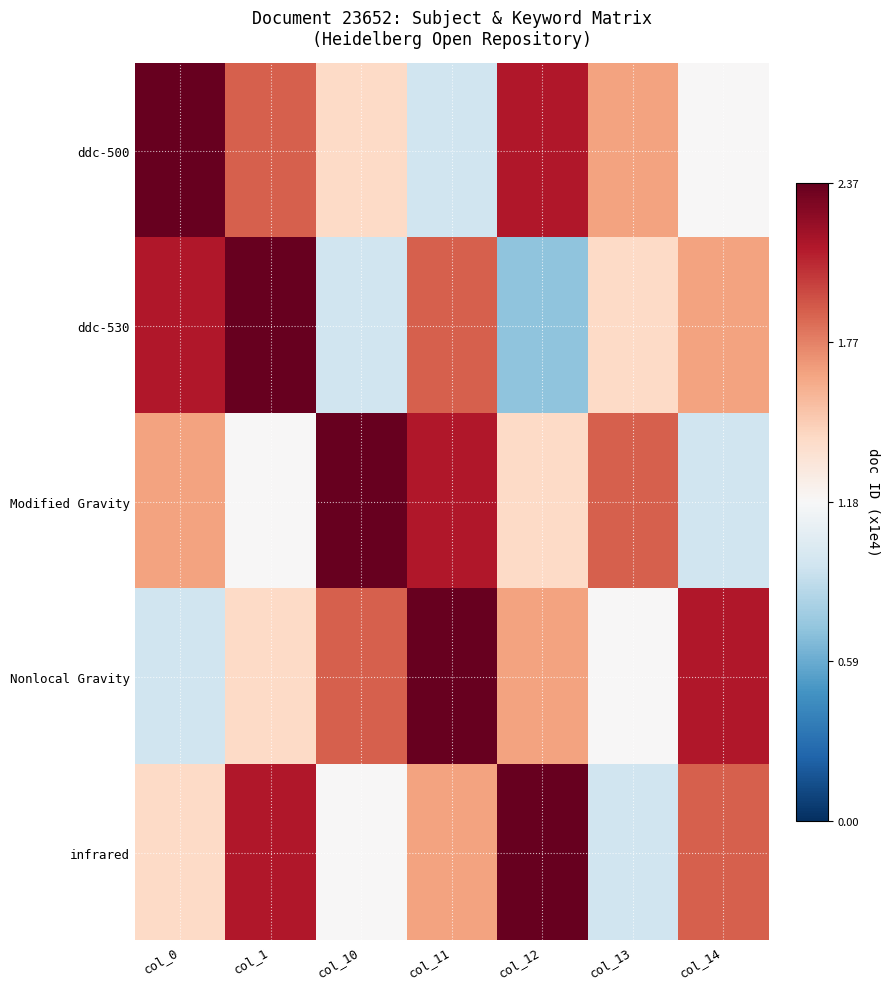

What is the total value across all series at col_11?

89877.6